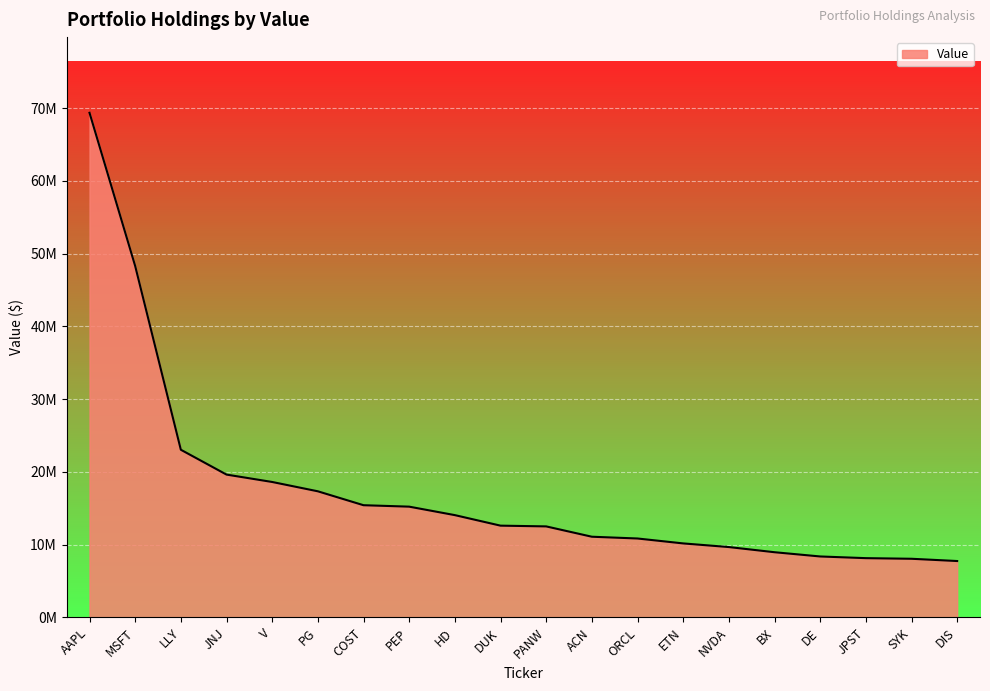

List the labels in order of value, smallest first.

DIS, SYK, JPST, DE, BX, NVDA, ETN, ORCL, ACN, PANW, DUK, HD, PEP, COST, PG, V, JNJ, LLY, MSFT, AAPL